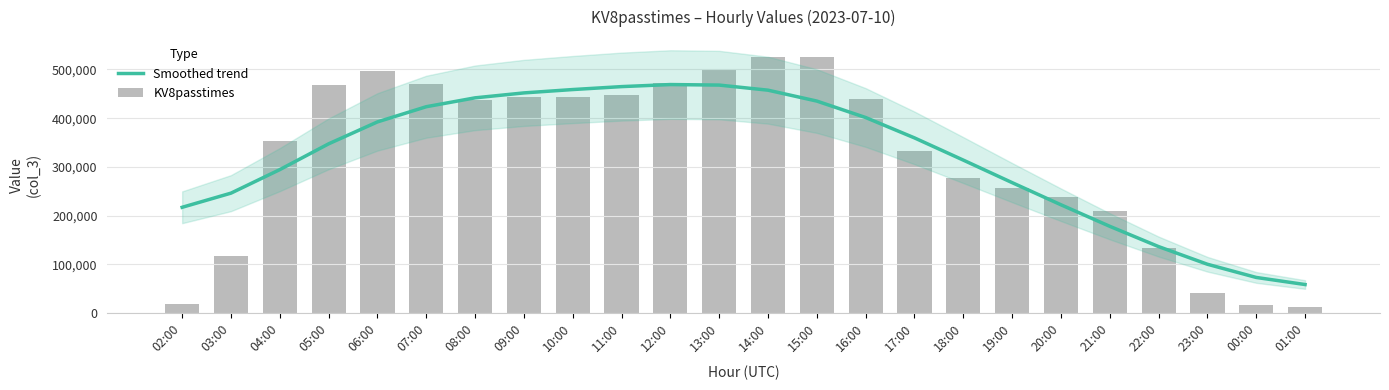

How many series are shown in this chart?

2